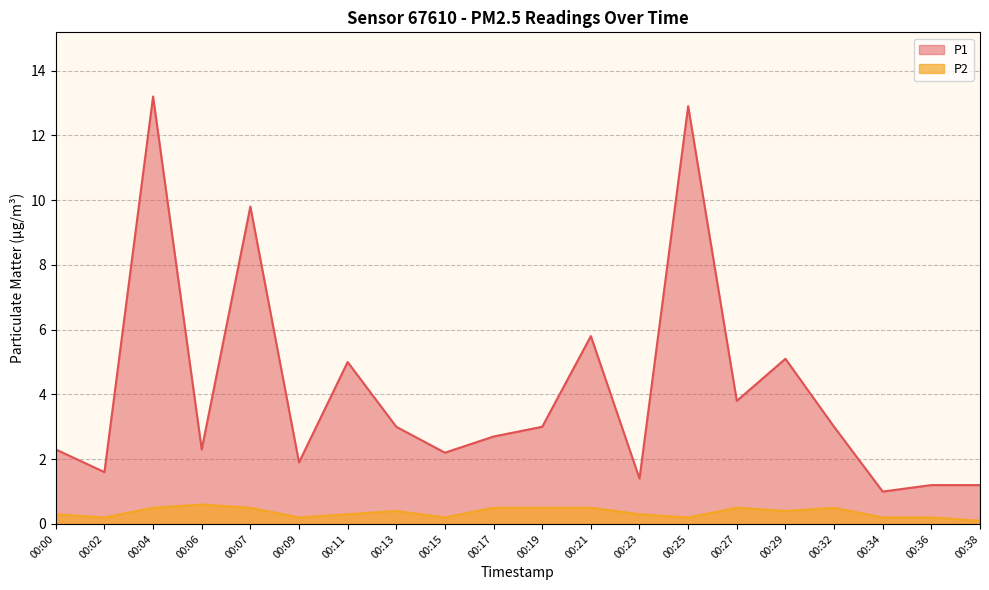

Is it true that P2 equals 0.5 at 00:27?

True